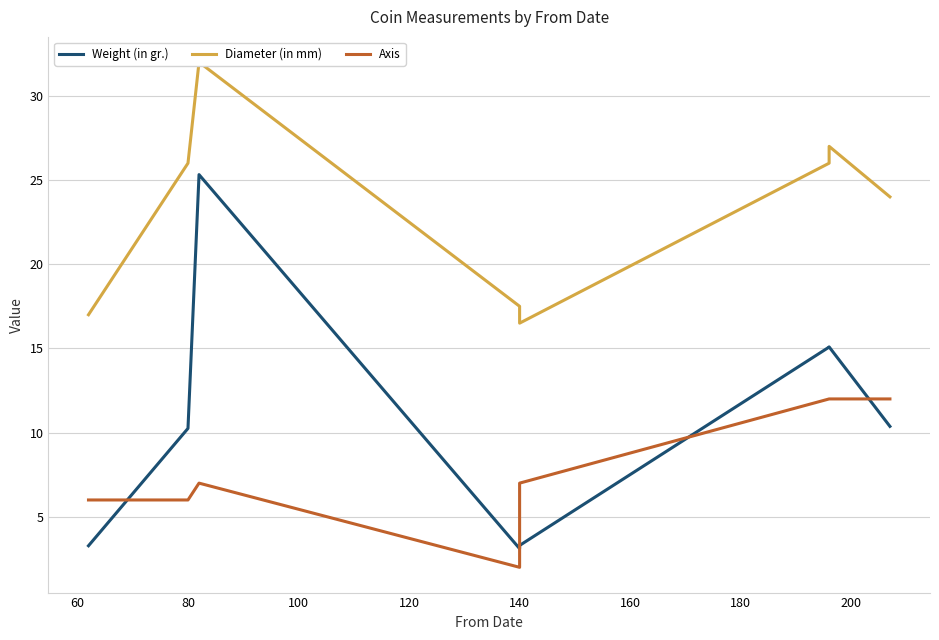

How many interior local valleys does the Axis series have?

1